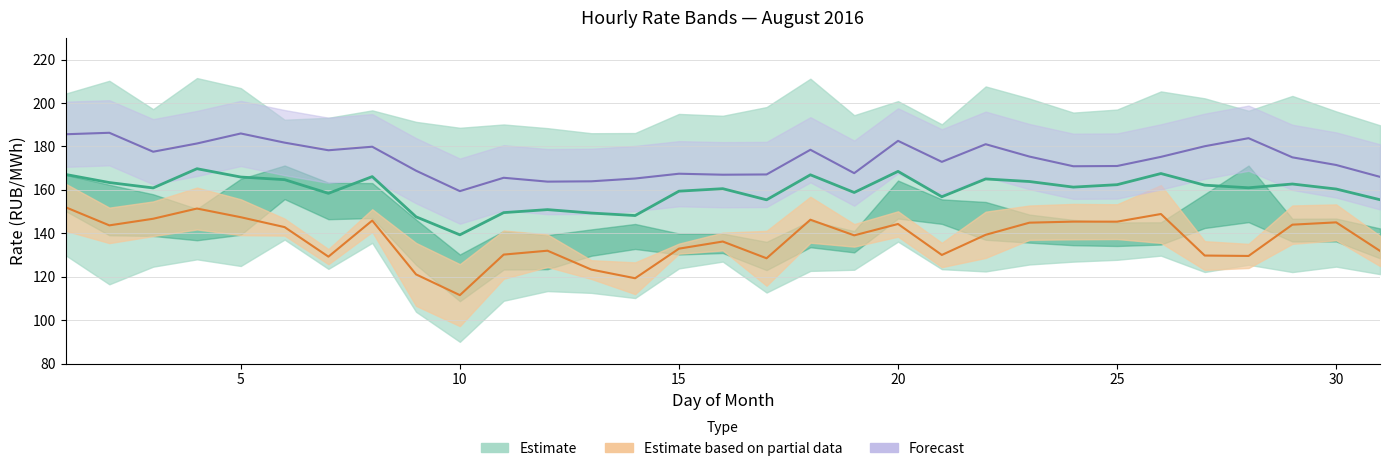

In Estimate, how many points are lower than both neighbors (excluding endpoints)?

9